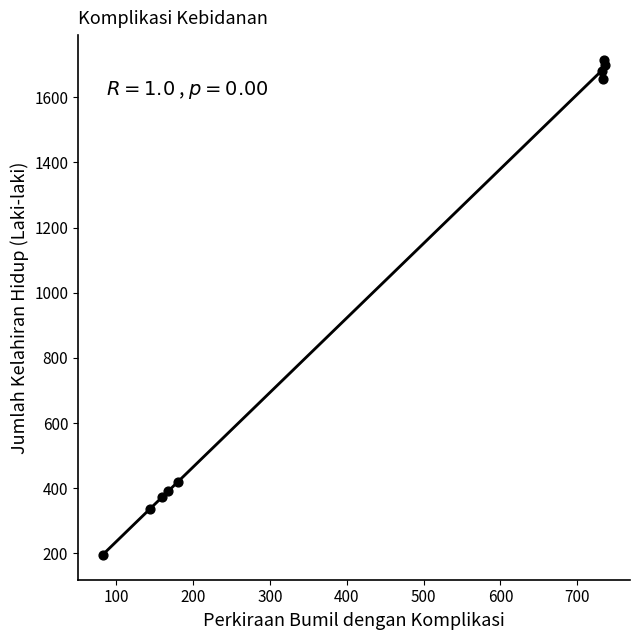

What Y value in the scatter plot is closest to 955?

419